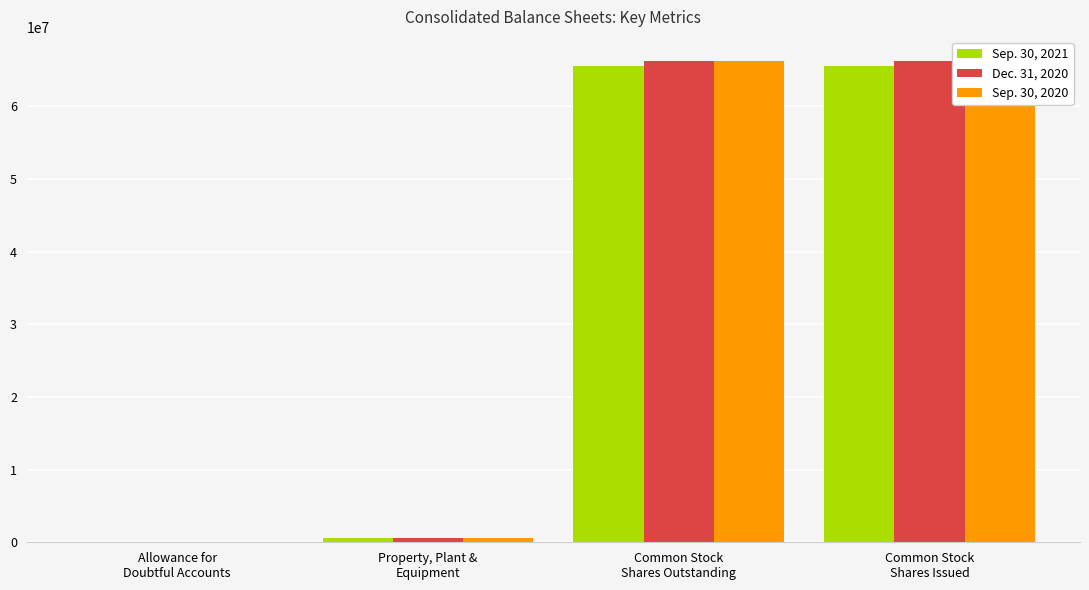

What is the label of the 4th bar from the right?

Allowance for
Doubtful Accounts